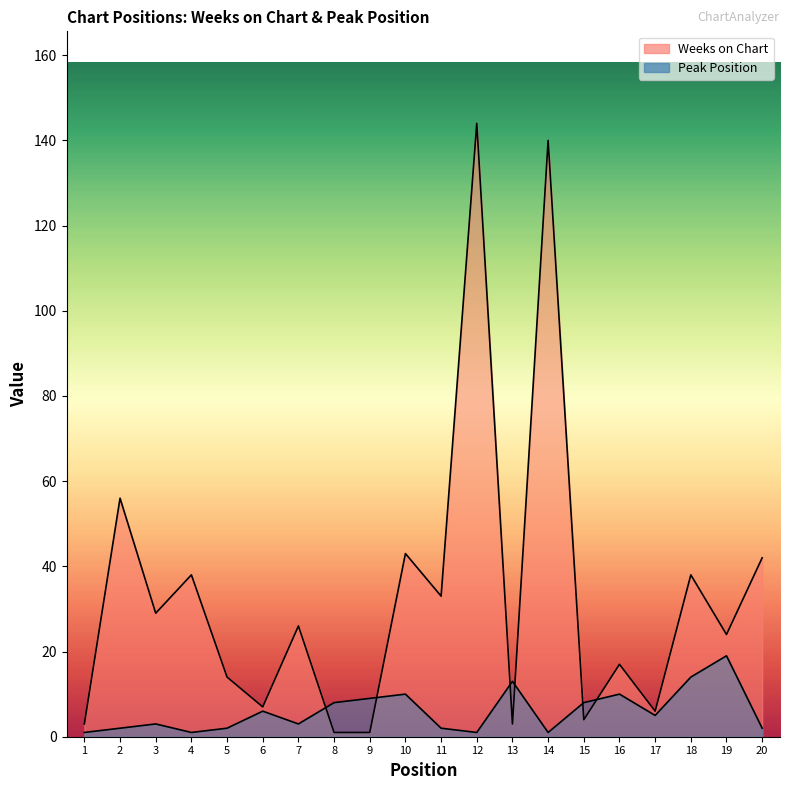

Which category has the highest value in the Peak Position series?

19